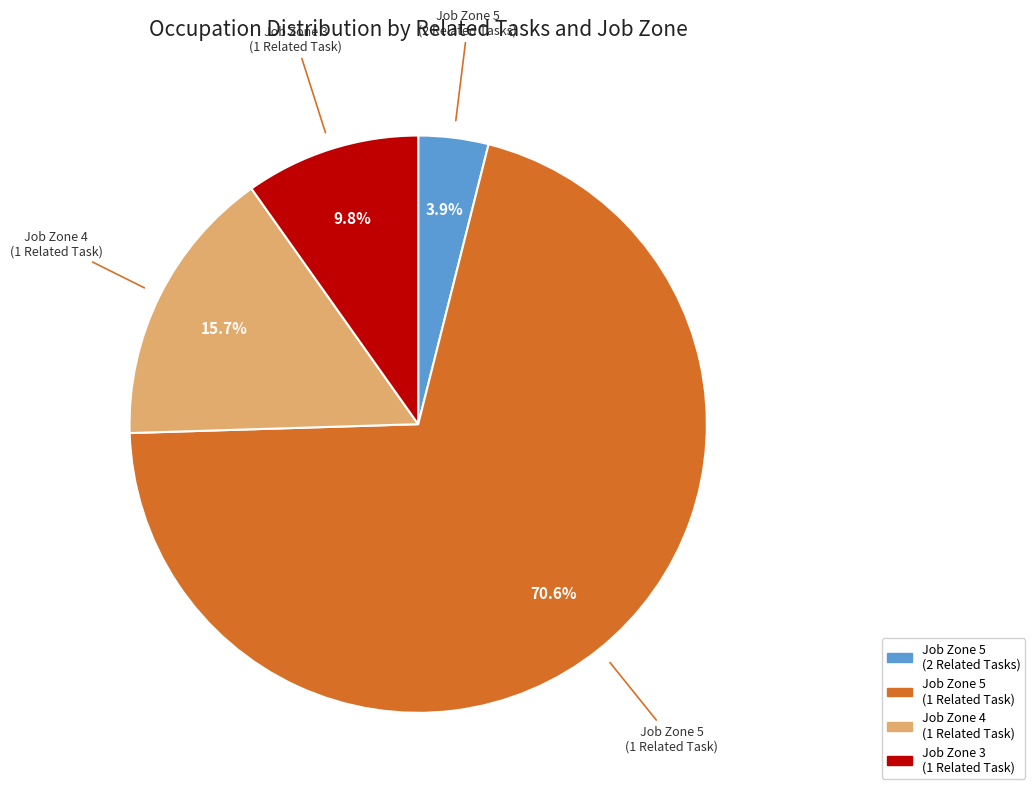

Is there any slice that represents more than half of the pie?

Yes